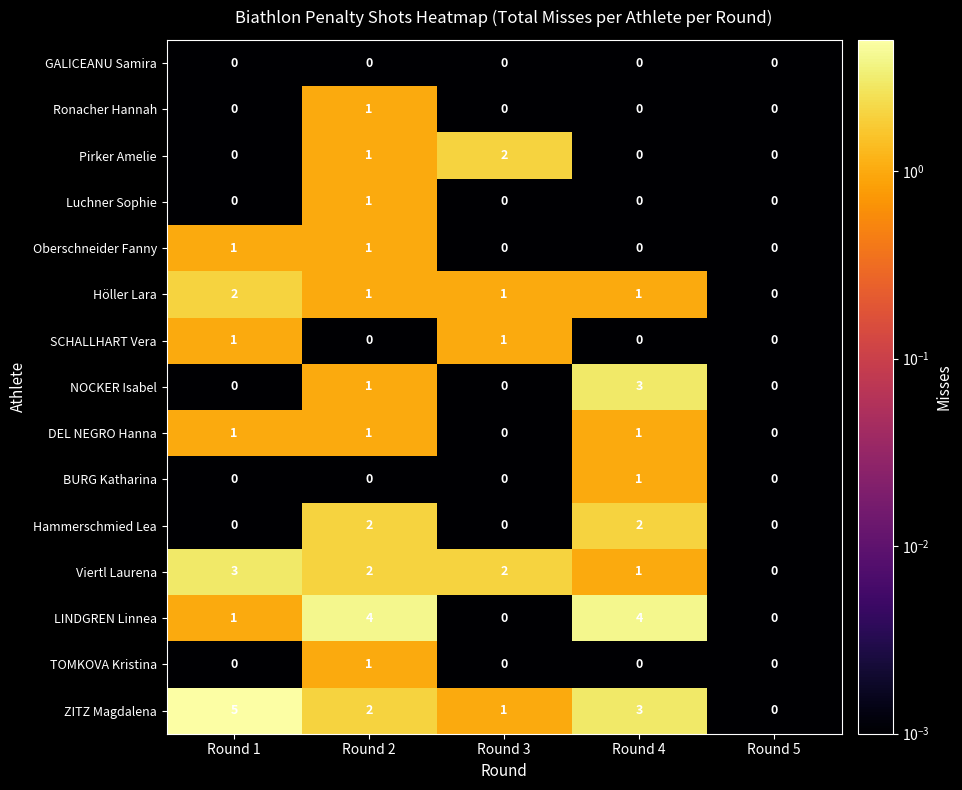

What is the greatest value displayed?

5